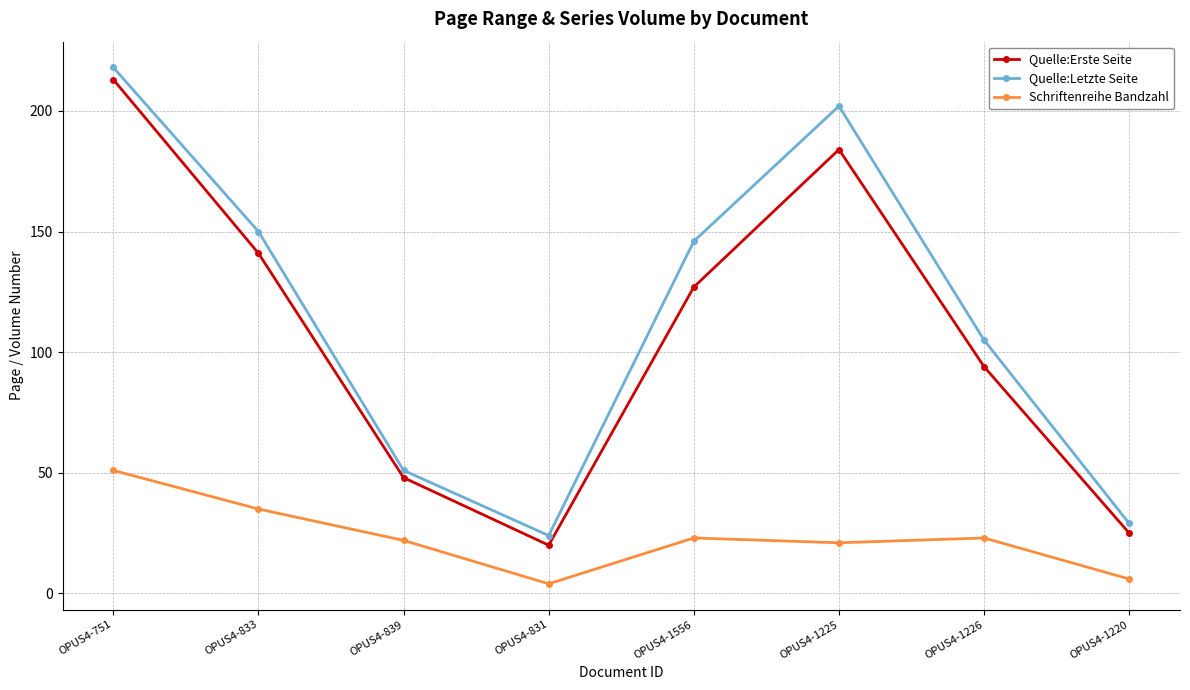

What is the label of the 6th point from the left?

OPUS4-1225